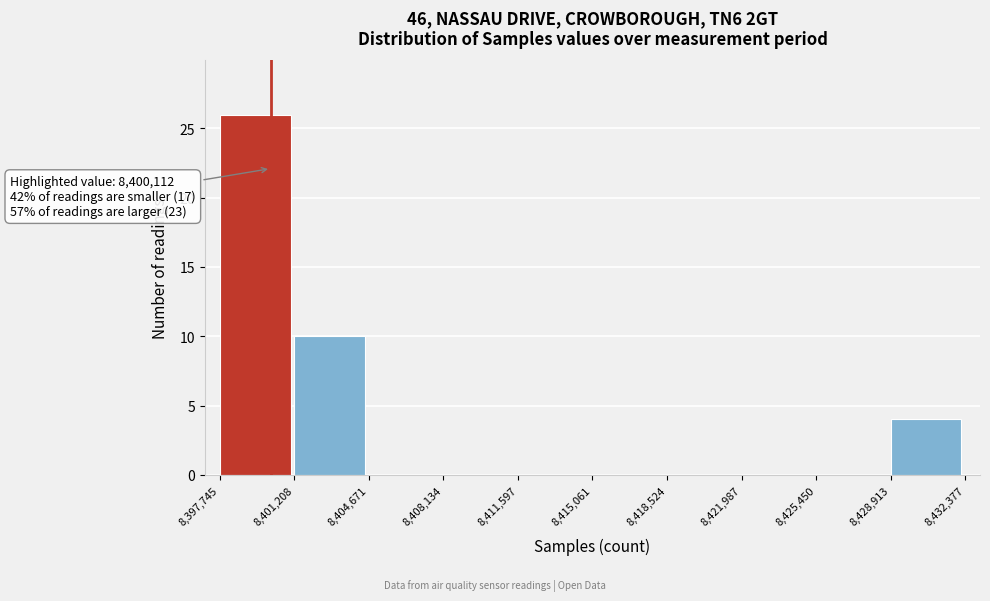

Over which range of the x-axis is the bar tallest?

8,397,745 to 8,401,208